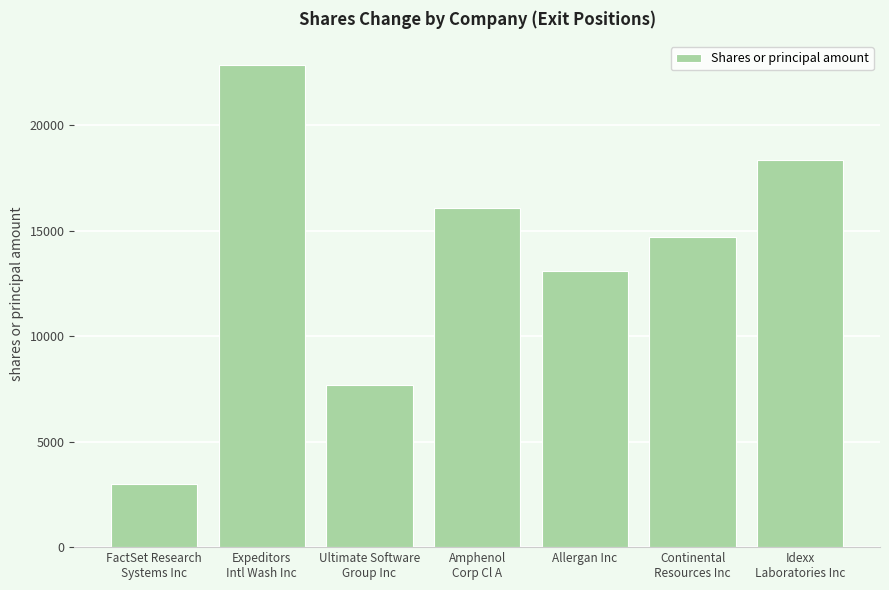

What is the value of the 7th bar from the left?

18350